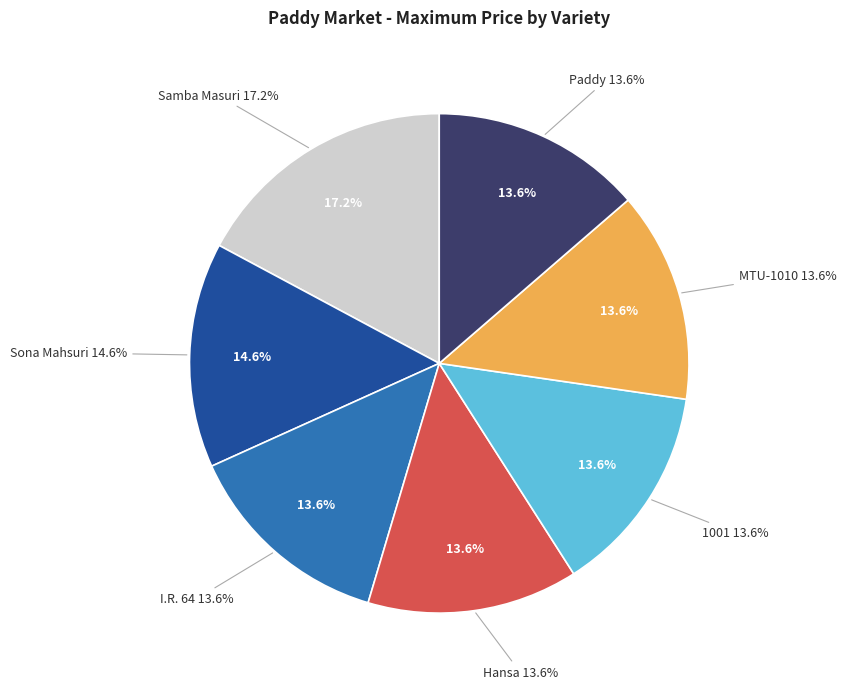

Which category has the smallest portion of the pie?

I.R. 64